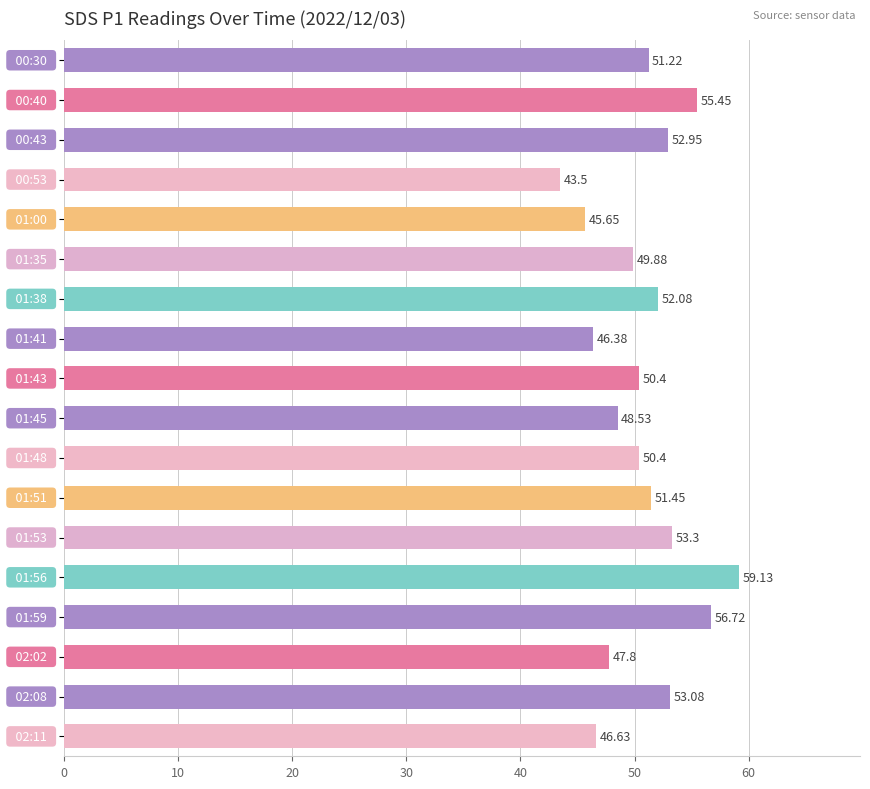

What is the difference between the maximum and second lowest values?

13.5